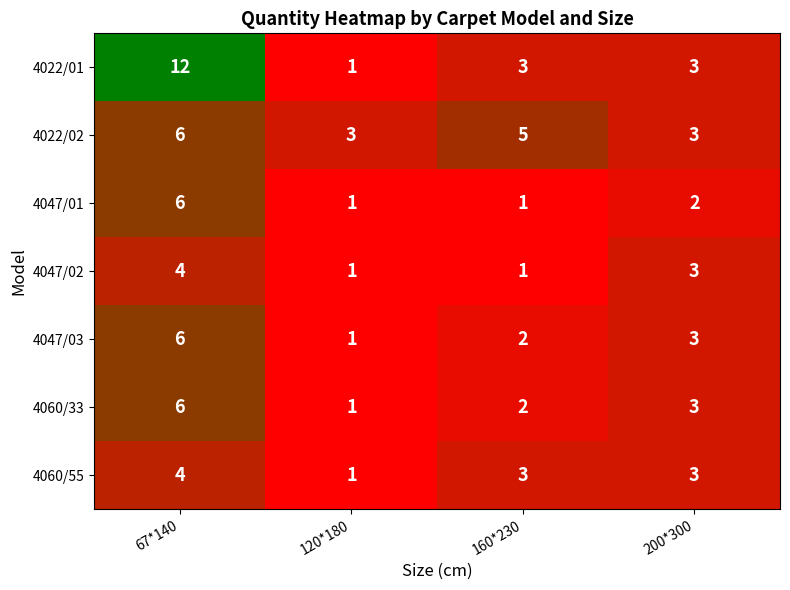

At which category is the sum across all series the highest?

67*140